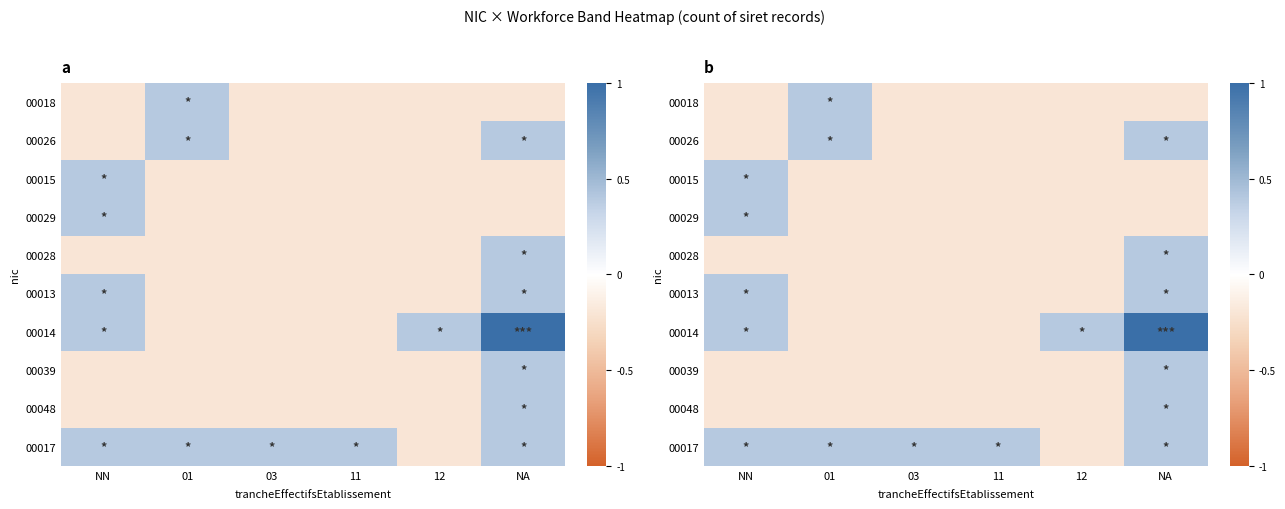

Read the 00013 value at 11.

-0.2